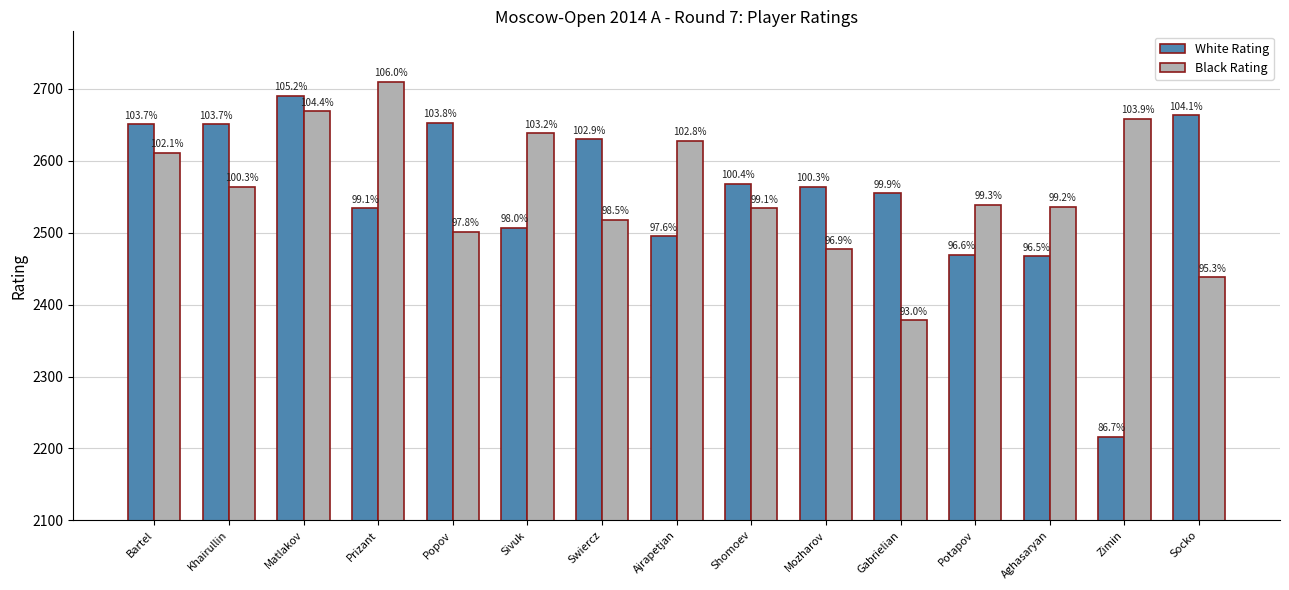

How many groups of bars are there?

15